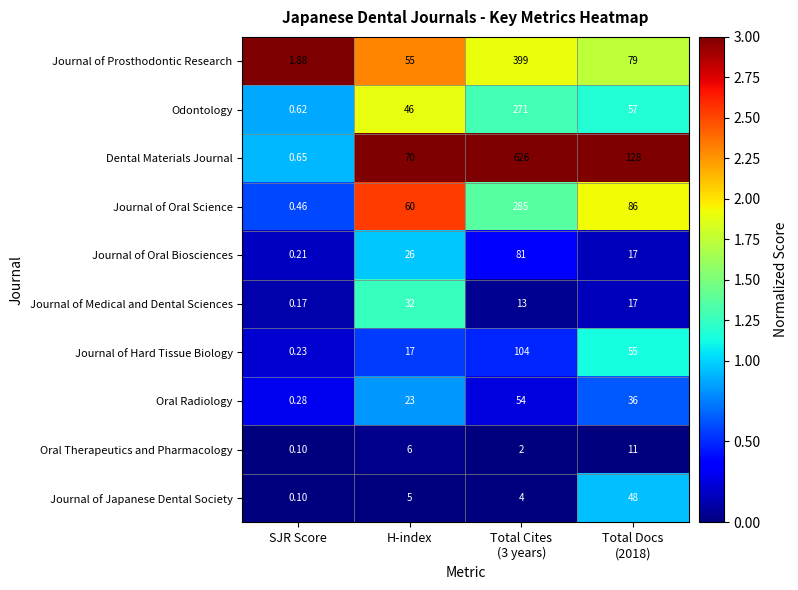

Which series has the largest total across all categories?

Dental Materials Journal